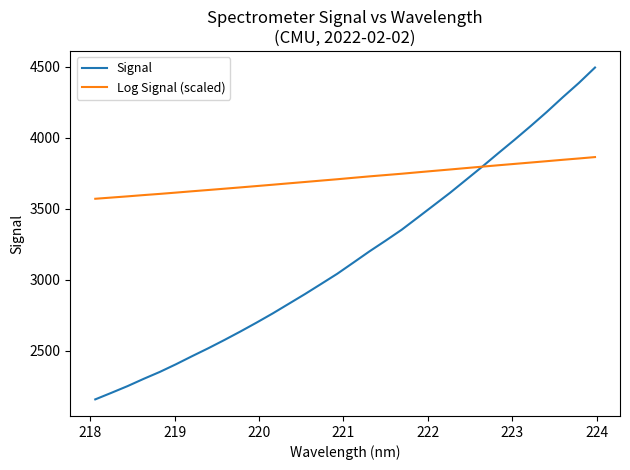

Which series has the largest total across all categories?

Log Signal (scaled)